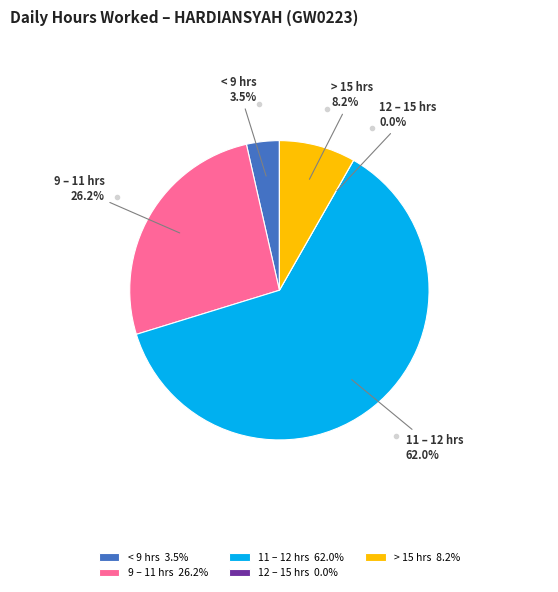

The Day 5 slice represents 15% of the pie. True or false?

False